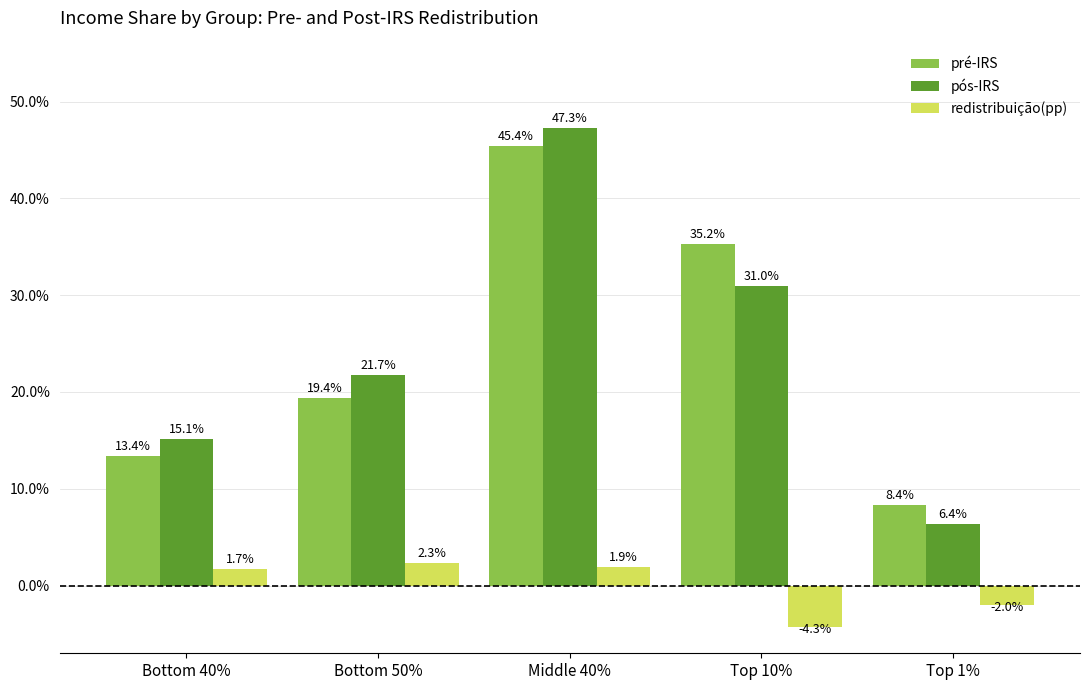

What is the total value across all series at Bottom 40%?

30.2